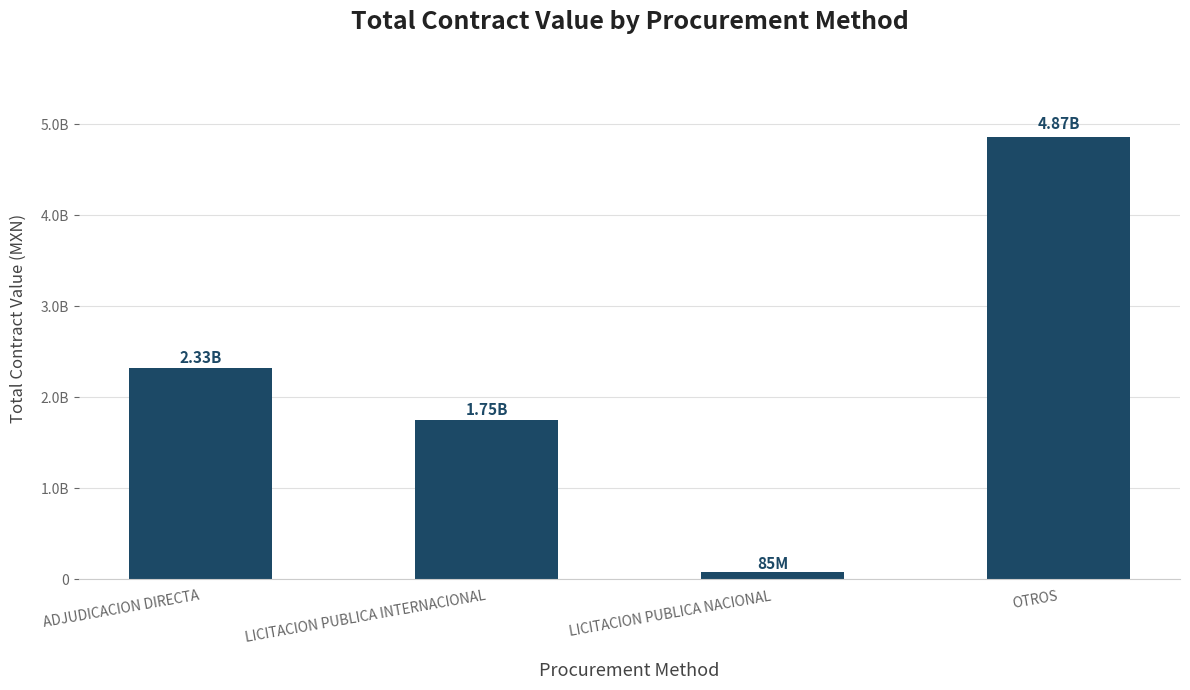

Reading left to right, transcribe all the data shown in this chart.

ADJUDICACION DIRECTA=2325410550.0	LICITACION PUBLICA INTERNACIONAL=1751431466.8	LICITACION PUBLICA NACIONAL=85176820.0	OTROS=4867901574.5